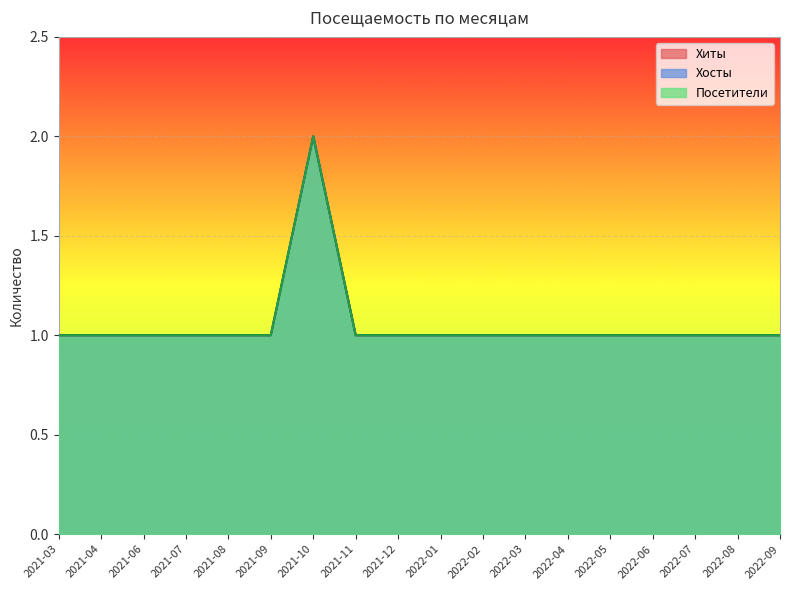

At how many categories does at least one series exceed 1?

1